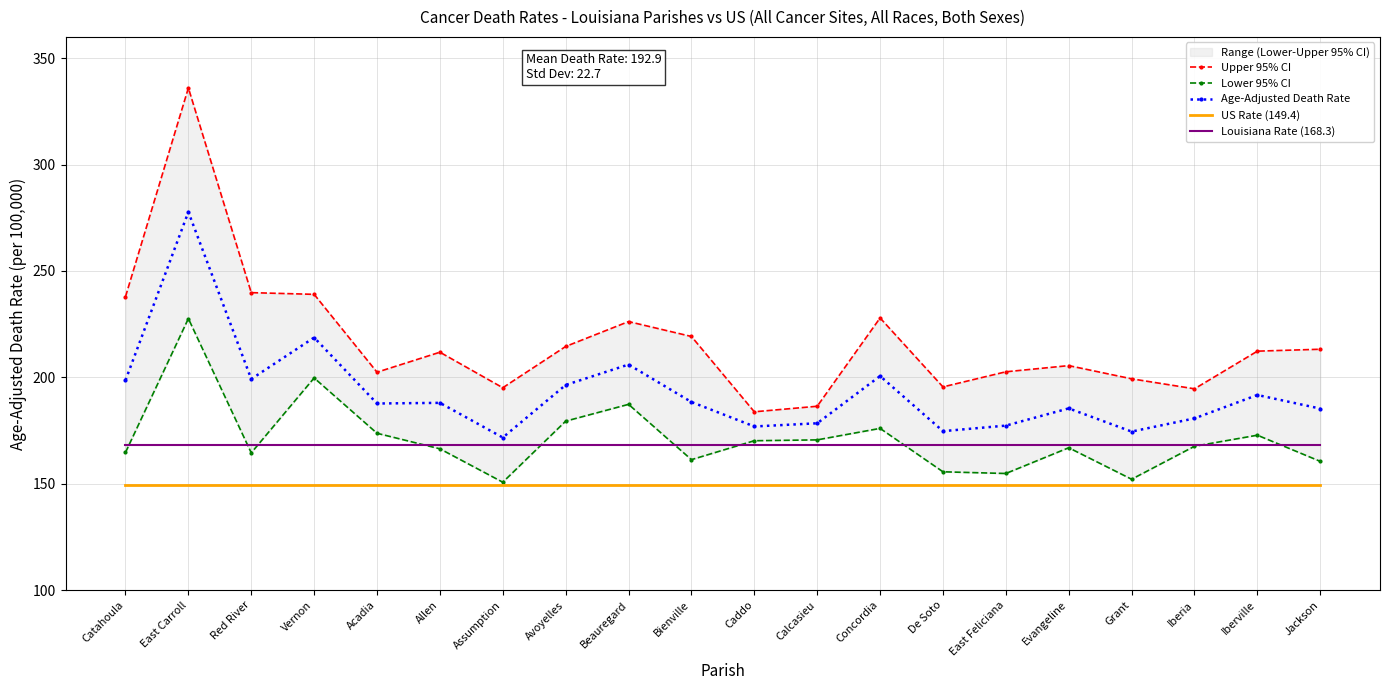

Is the value of Upper 95% CI at De Soto greater than the value of Louisiana Rate (168.3) at East Feliciana?

Yes